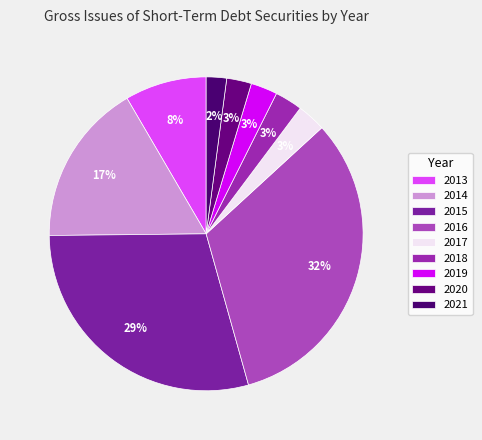

Count the number of slices in the pie.

9